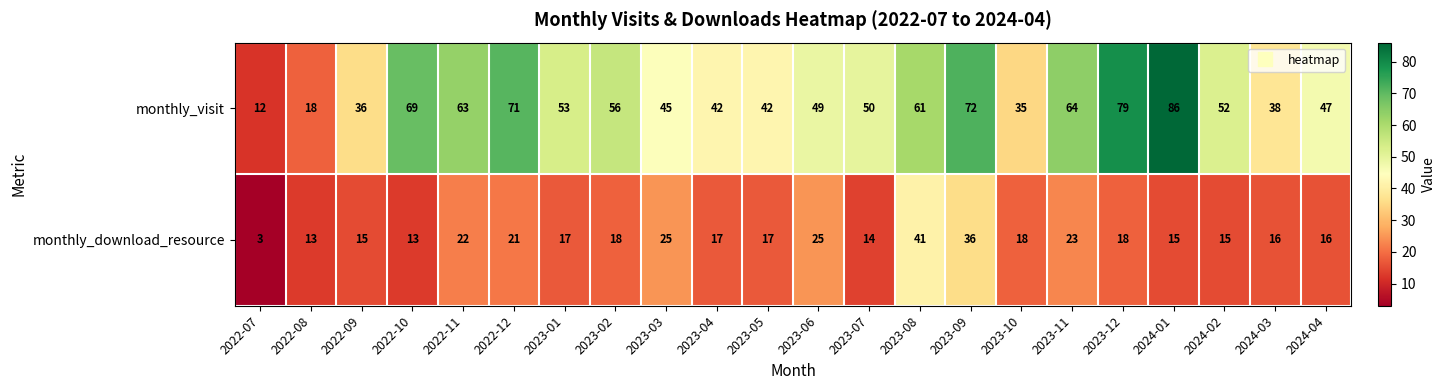

Where does the monthly_visit series first go above 52?

2022-10